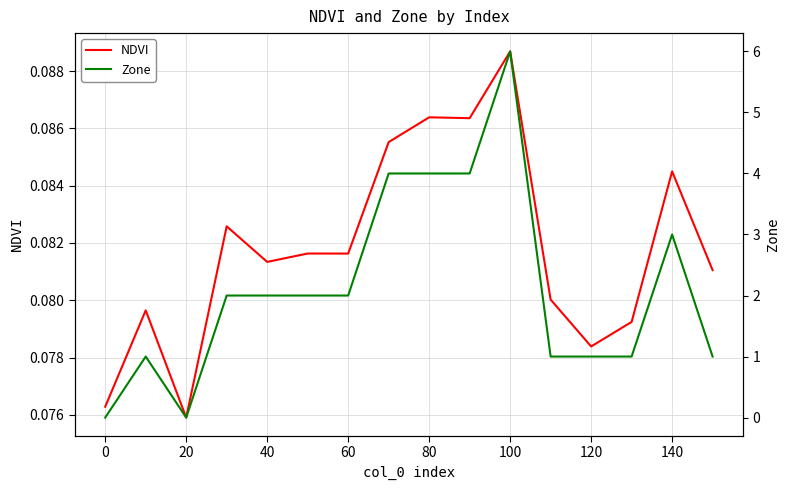

True or false: Zone and NDVI intersect in this chart.

True